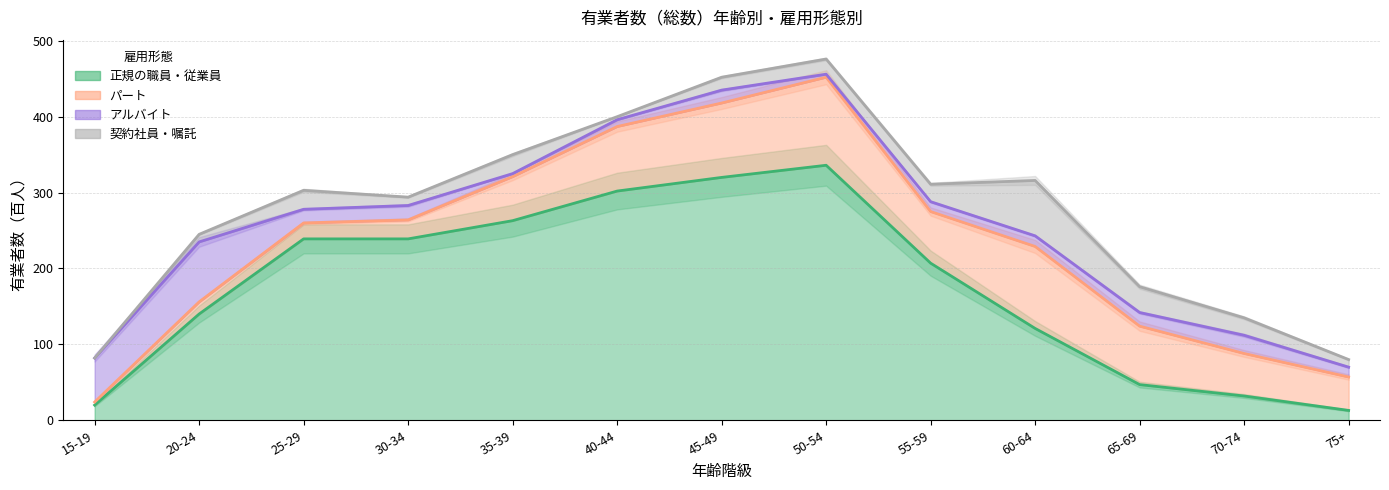

Which series has the largest range (max minus min)?

正規の職員・従業員